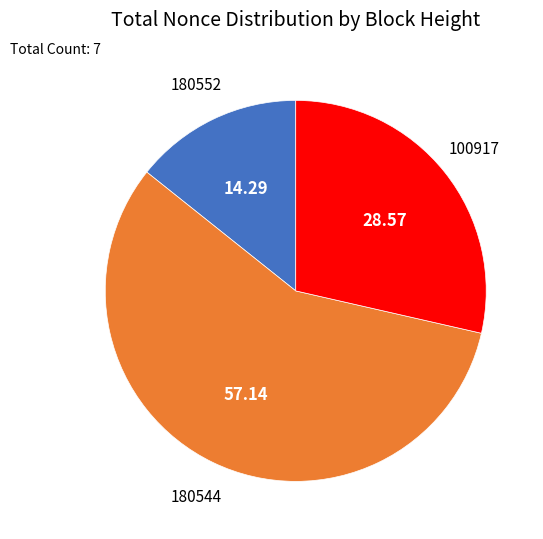

Do 100917 and 180552 together represent more than half of the pie?

No